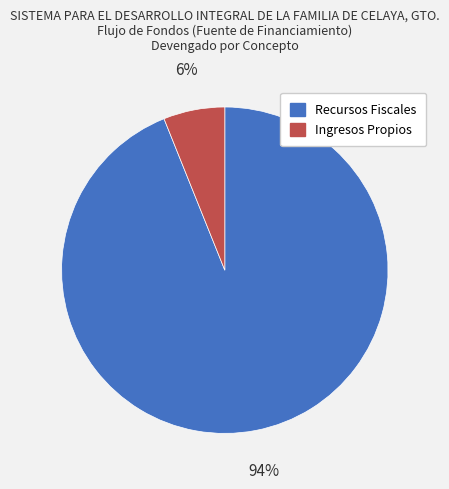

What percentage is the Ingresos Propios slice, to the nearest percent?

6%